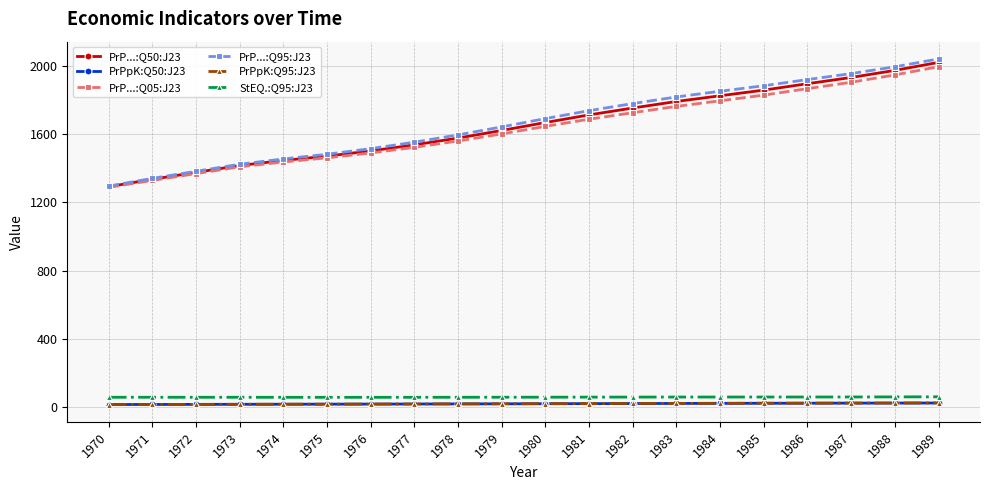

True or false: PrP...:Q95:J23 and PrPpK:Q95:J23 cross at least once.

False